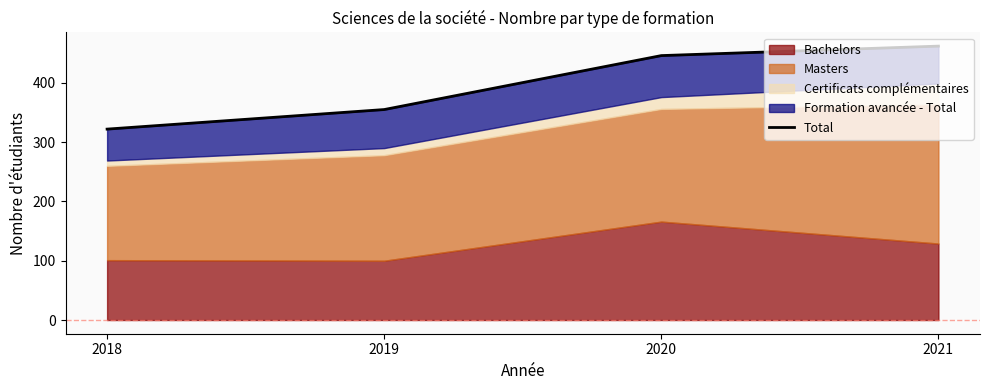

Between 2018 and 2021, which is larger?

2021